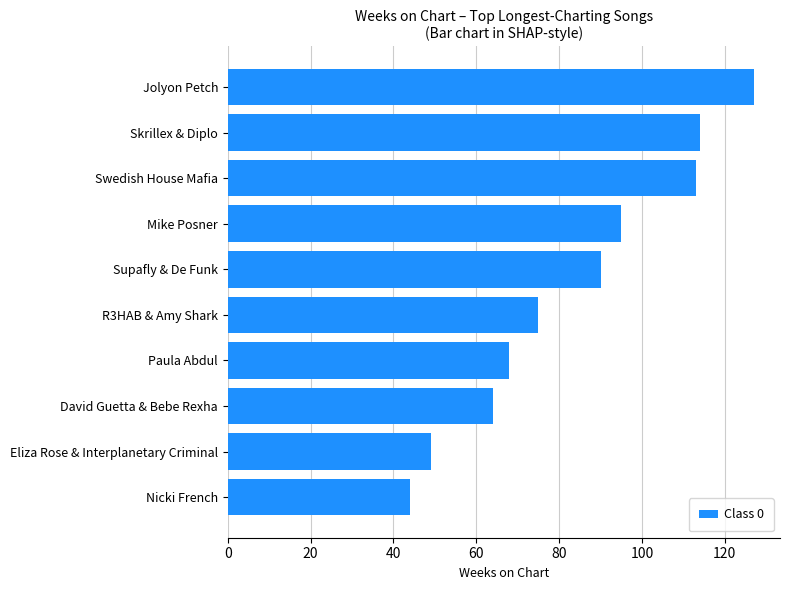

Reading top to bottom, list all the values displayed in this chart.

Jolyon Petch=127	Skrillex & Diplo=114	Swedish House Mafia=113	Mike Posner=95	Supafly & De Funk=90	R3HAB & Amy Shark=75	Paula Abdul=68	David Guetta & Bebe Rexha=64	Eliza Rose & Interplanetary Criminal=49	Nicki French=44